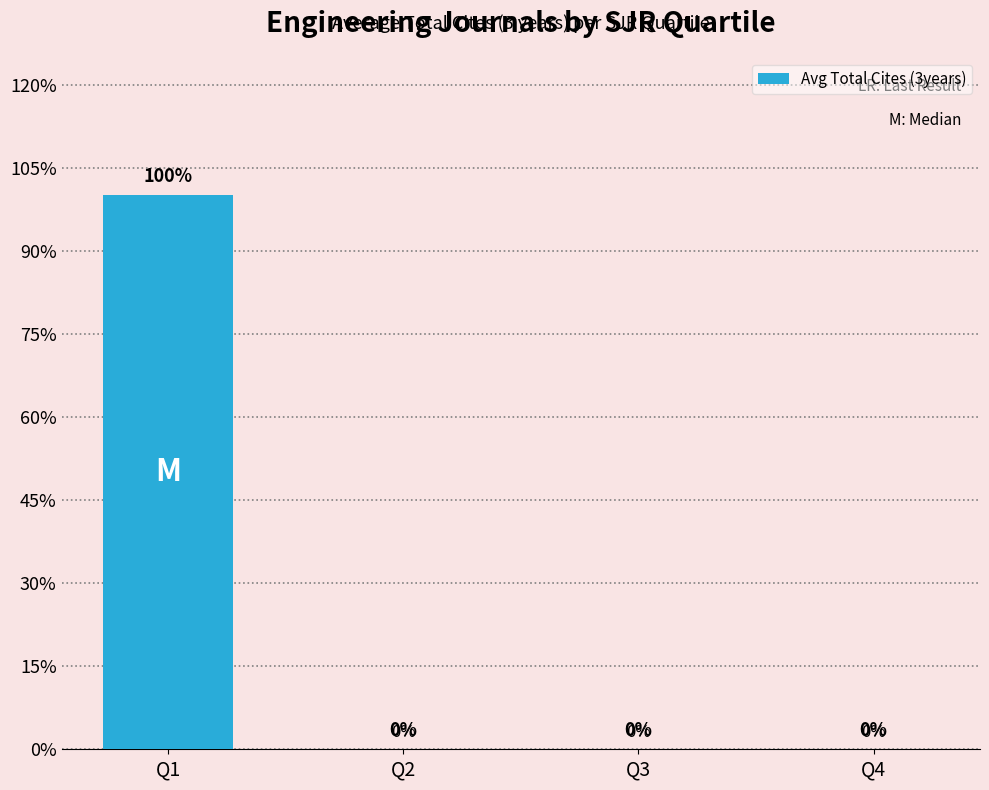

Count the values in the range 0 to 3586.

4